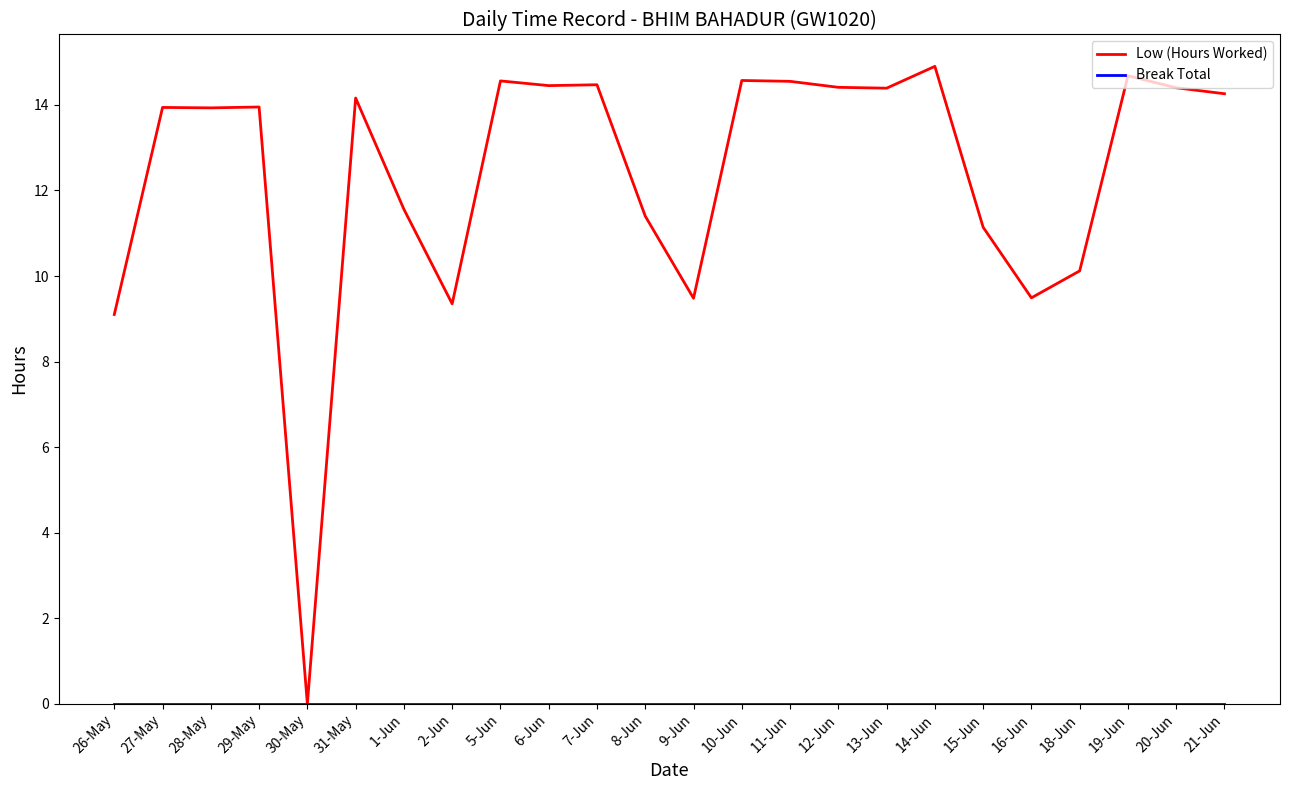

Which series has the largest total across all categories?

Low (Hours Worked)